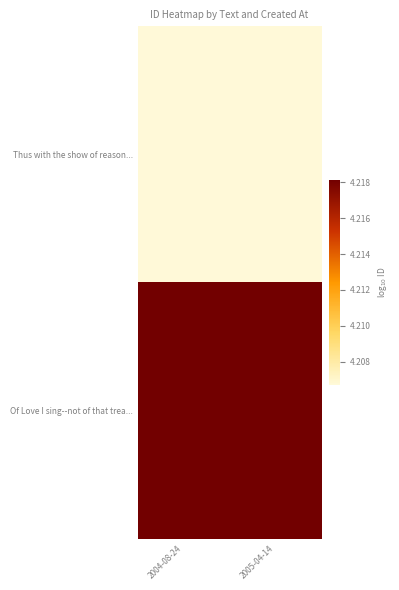

What is the total value across all series at 2004-08-24?

8.4